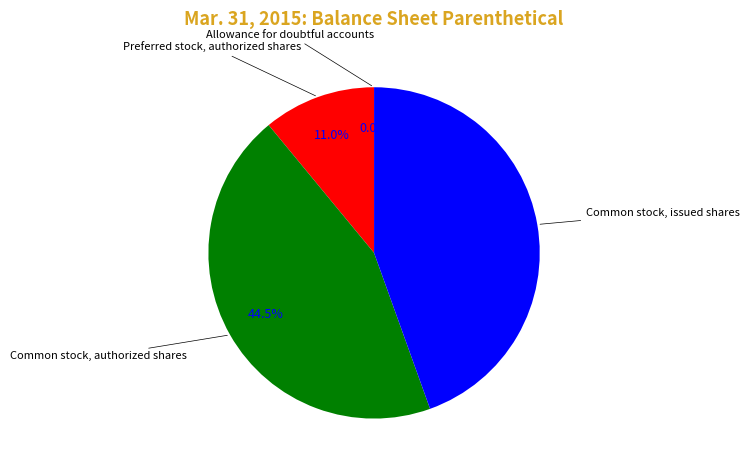

The Preferred stock, authorized shares slice represents 19% of the pie. True or false?

False